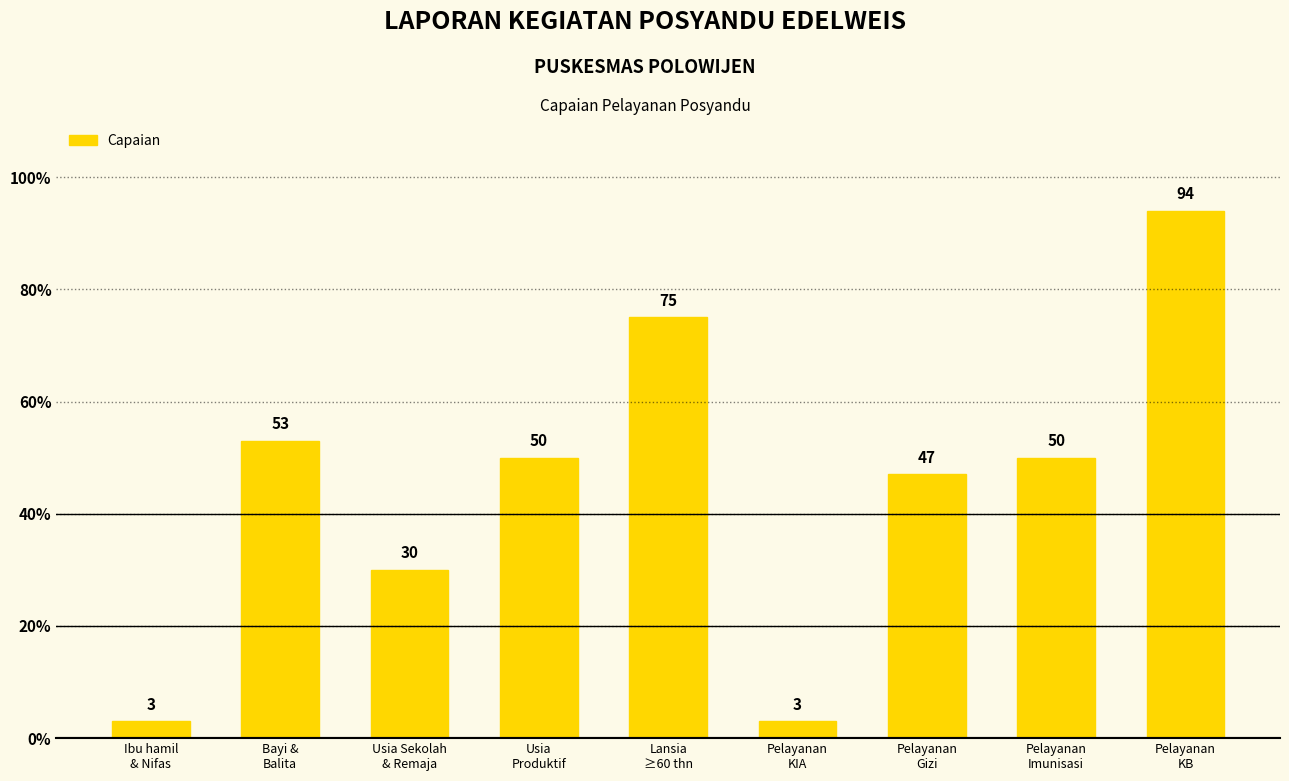

Reading left to right, transcribe all the data shown in this chart.

3	53	30	50	75	3	47	50	94